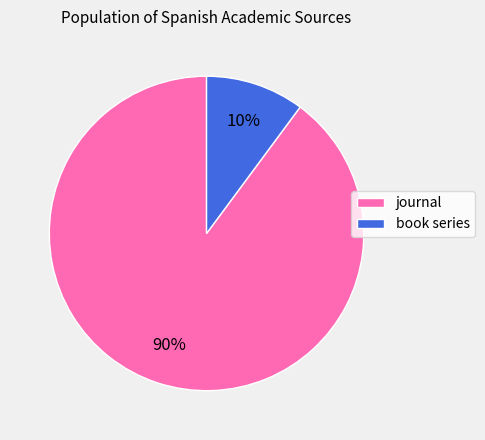

Which slice is the smallest?

book series